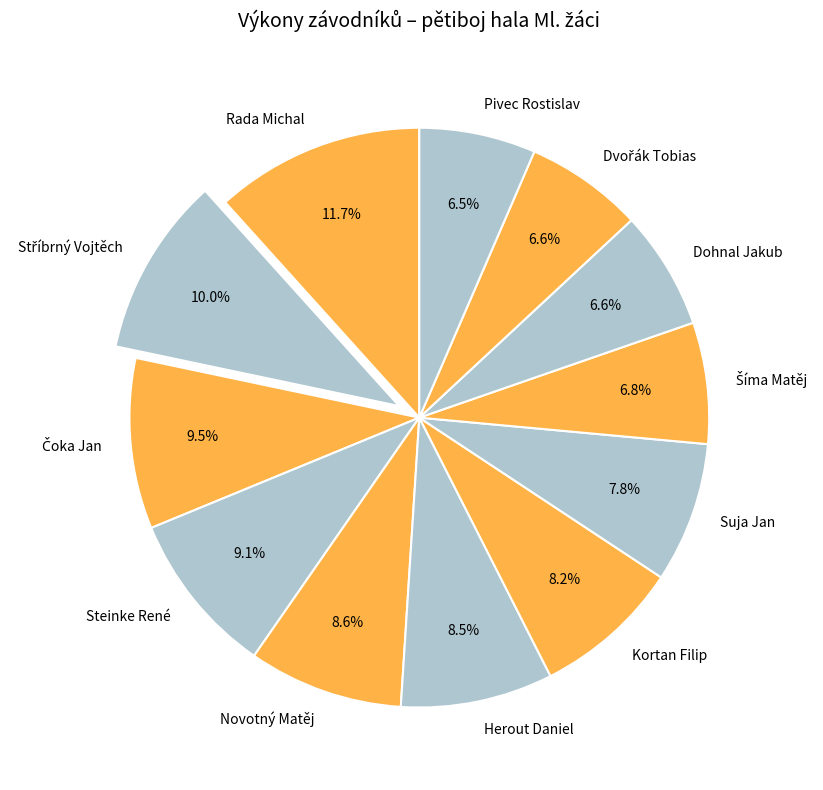

What is the ratio of the value at Novotný Matěj to the value at Rada Michal?

0.7